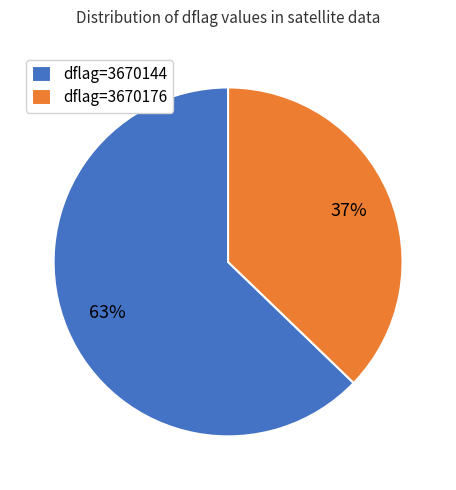

True or false: dflag=3670144 accounts for 63% of the total.

True